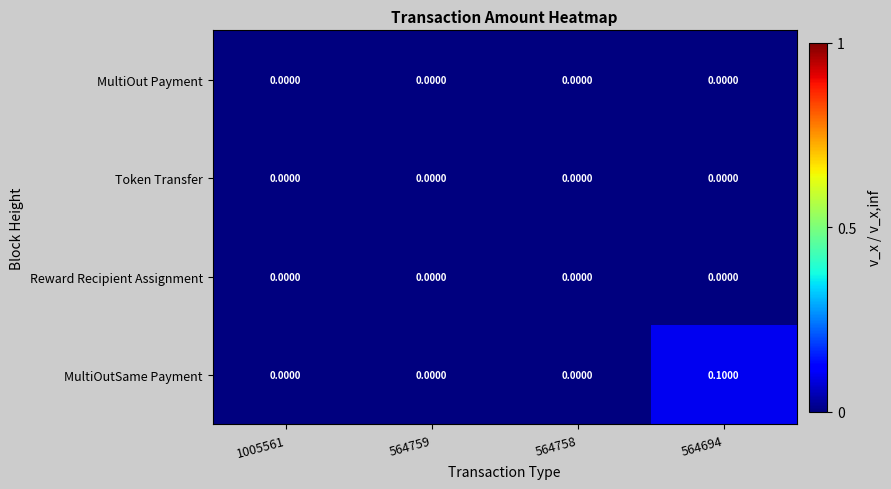

Which series has the largest range (max minus min)?

MultiOutSame Payment